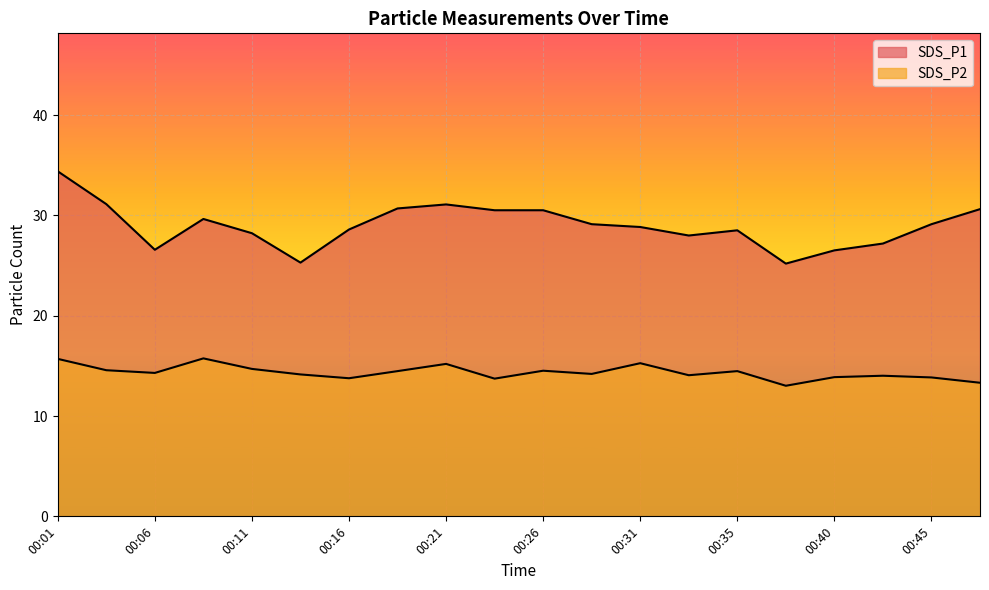

The SDS_P2 series shows 10.9 at 00:08. True or false?

False